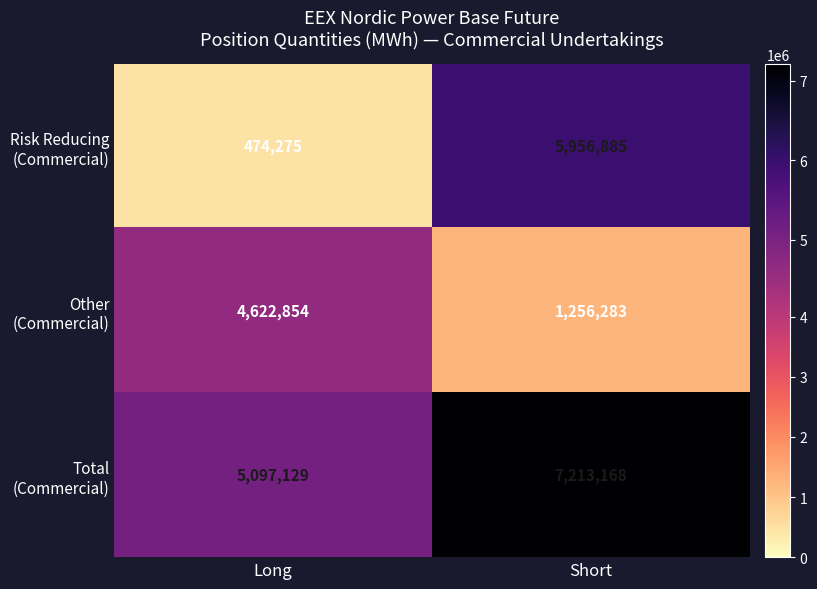

What is the spread (max minus min) of values at Short?

5956885